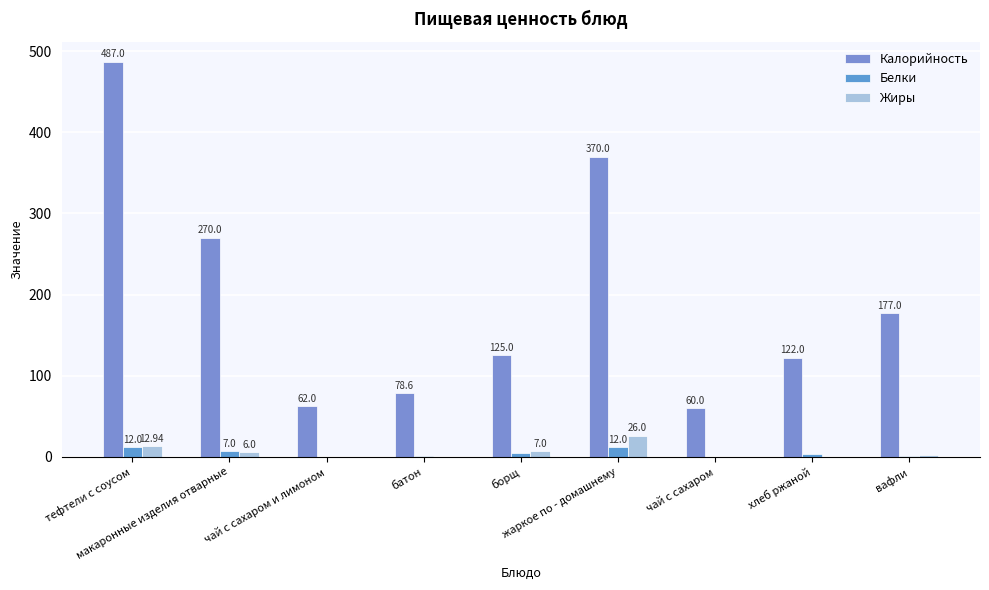

The Белки series shows 12.0 at тефтели с соусом. True or false?

True